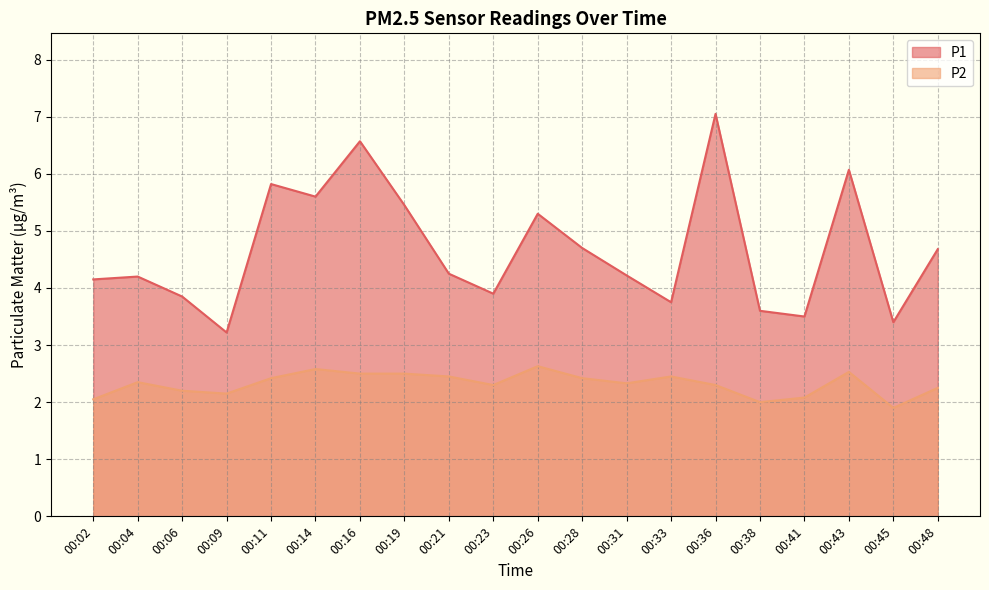

True or false: P2 has more than 1 points higher than both neighbors.

True